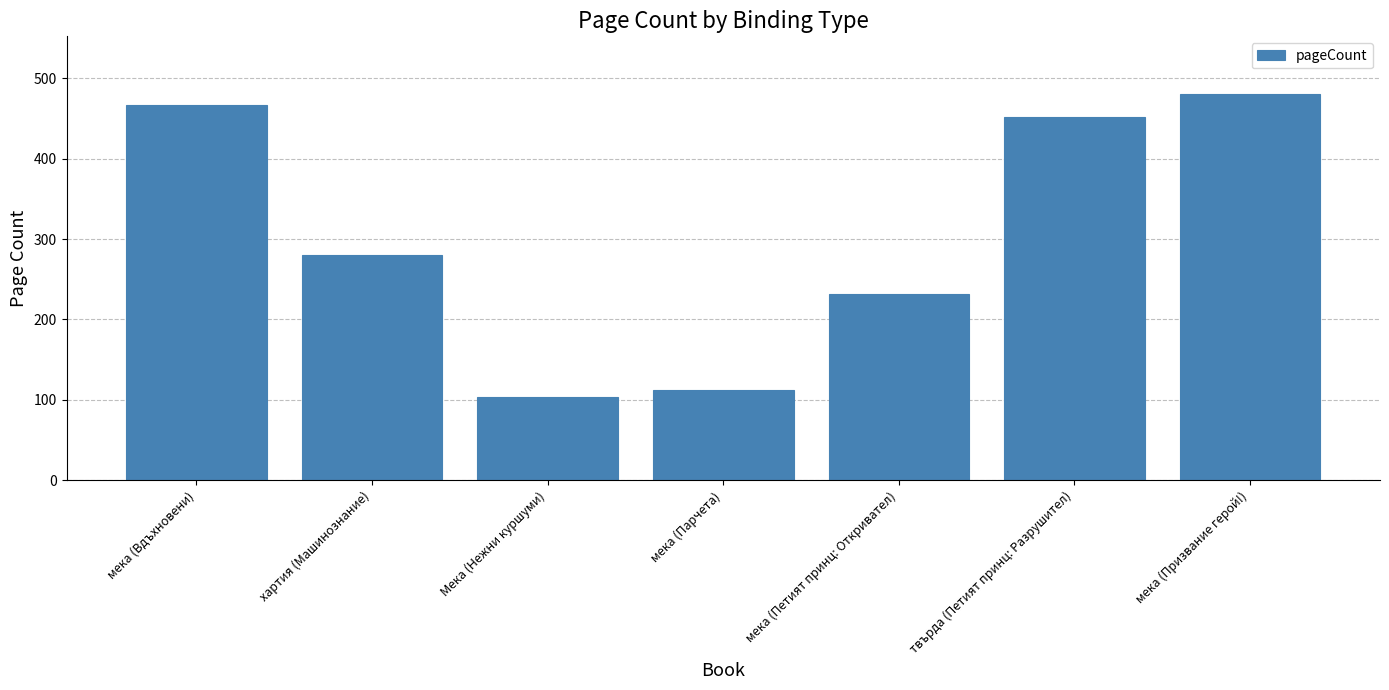

What is the value of the 6th bar from the left?

452